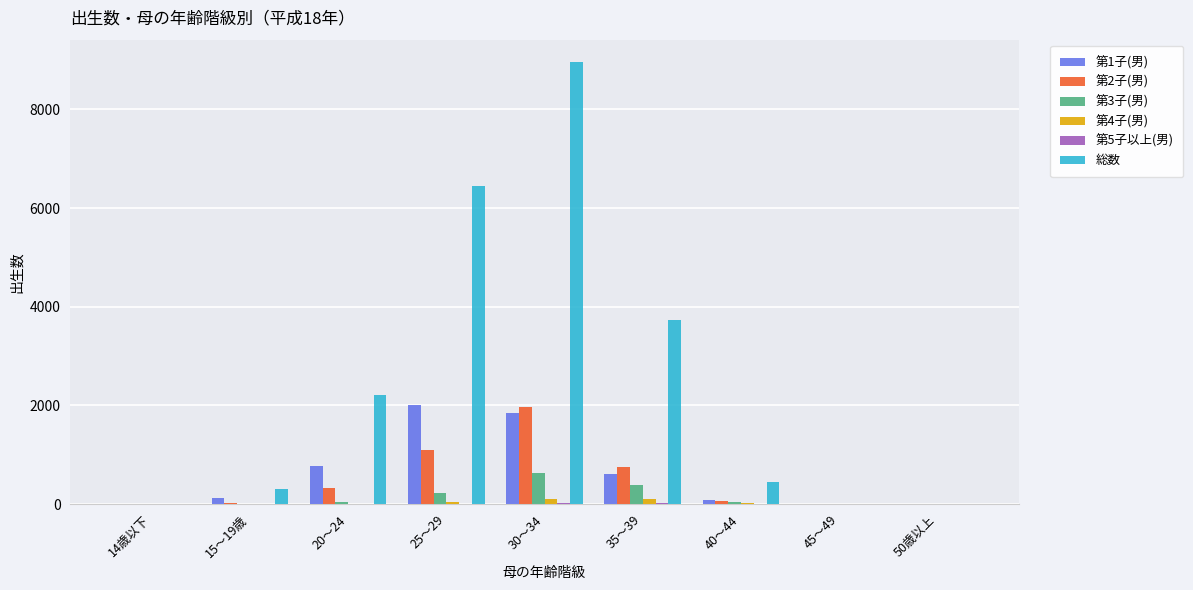

At which label does 総数 reach its peak?

30～34